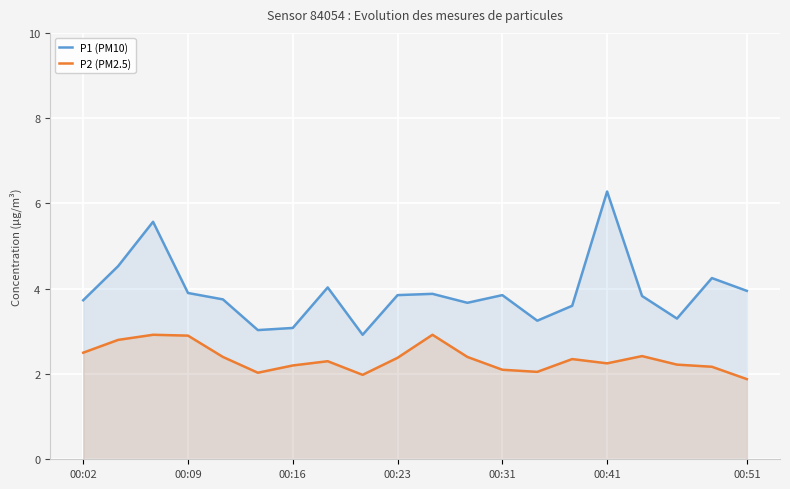

How many categories are shown in the chart?

20